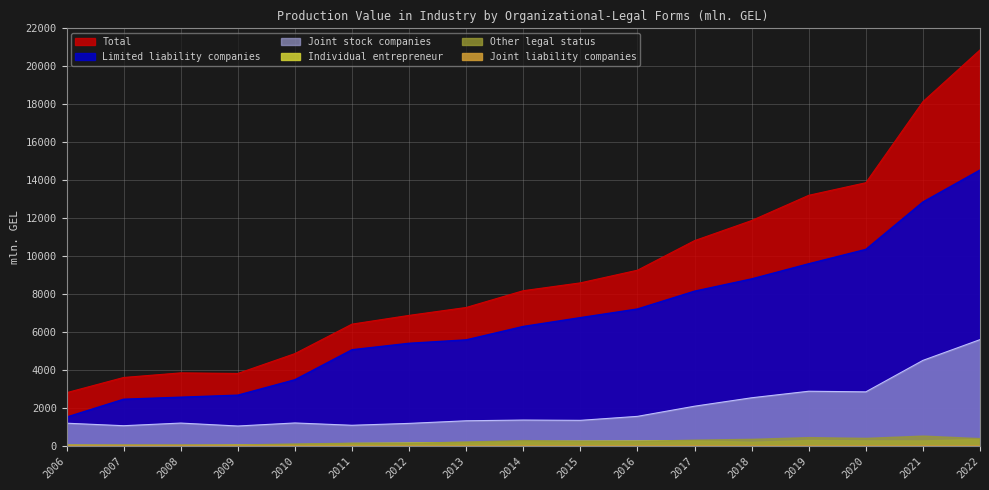

Reading right to left, extract all data points from this chart.

Total: 20862.0	18133.6	13858.4	13195.3	11864.2	10805.0	9245.4	8577.8	8164.6	7279.9	6863.1	6401.9	4847.2	3800.7	3831.2	3588.6	2786.3
Limited liability companies: 14527.5	12842.9	10342.8	9585.1	8787.1	8139.4	7200.3	6744.2	6279.6	5571.7	5391.5	5051.6	3469.7	2655.9	2548.2	2441.6	1497.9
Joint stock companies: 5585.2	4490.0	2830.6	2862.8	2518.4	2073.9	1538.2	1328.7	1343.8	1305.1	1167.5	1068.3	1190.3	1029.1	1184.4	1045.1	1177.0